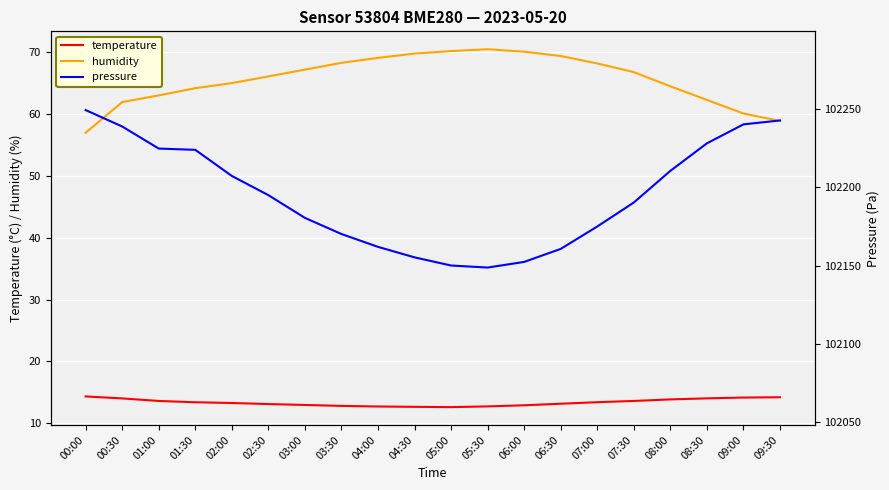

True or false: humidity and temperature cross at least once.

False